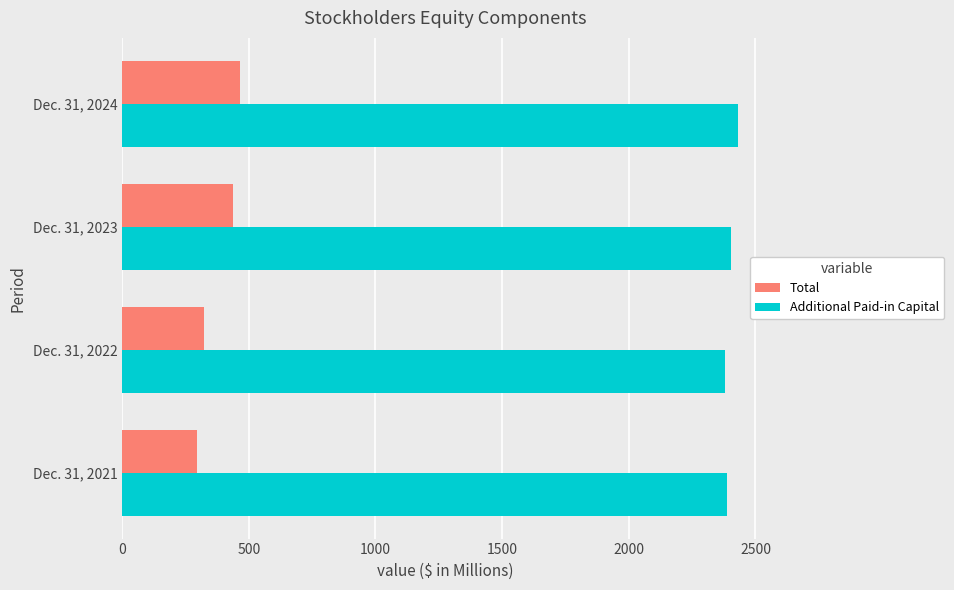

At how many categories does at least one series exceed 2108?

4